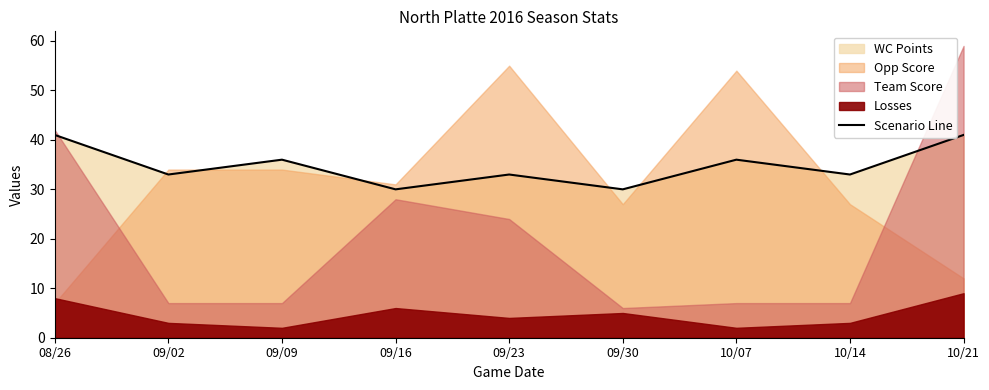

How many interior local valleys (lower than both neighbors) does the data have?

4